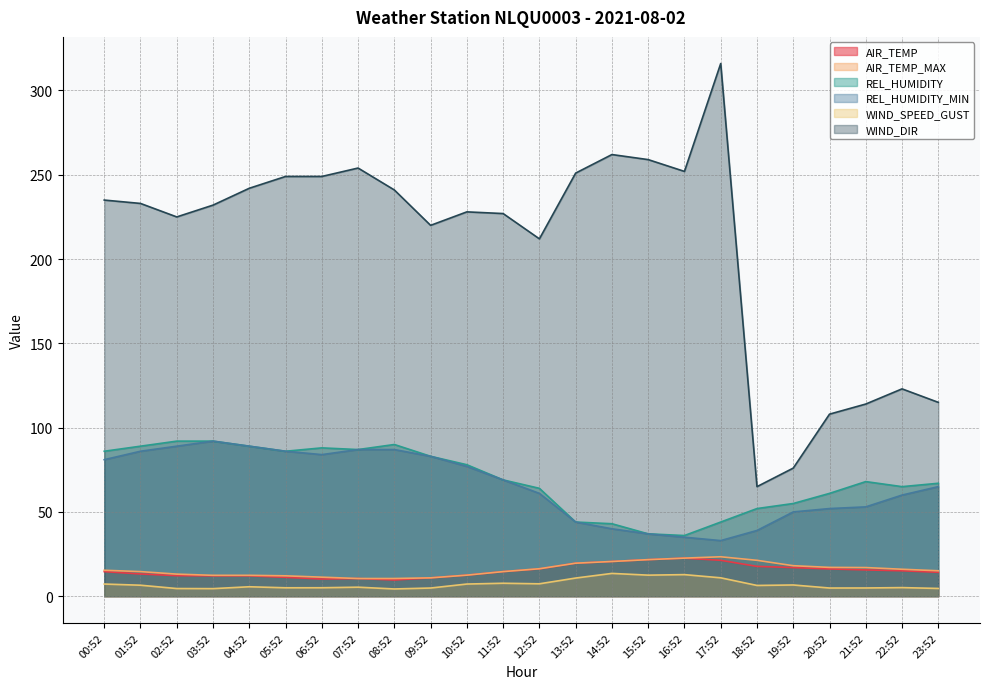

Which series has the largest range (max minus min)?

WIND_DIR